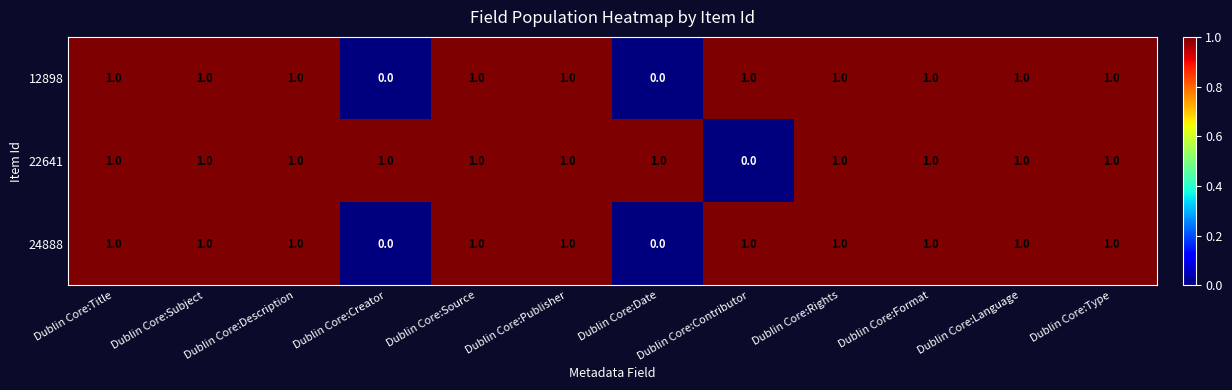

Is it true that 22641 equals 0 at Dublin Core:Contributor?

True